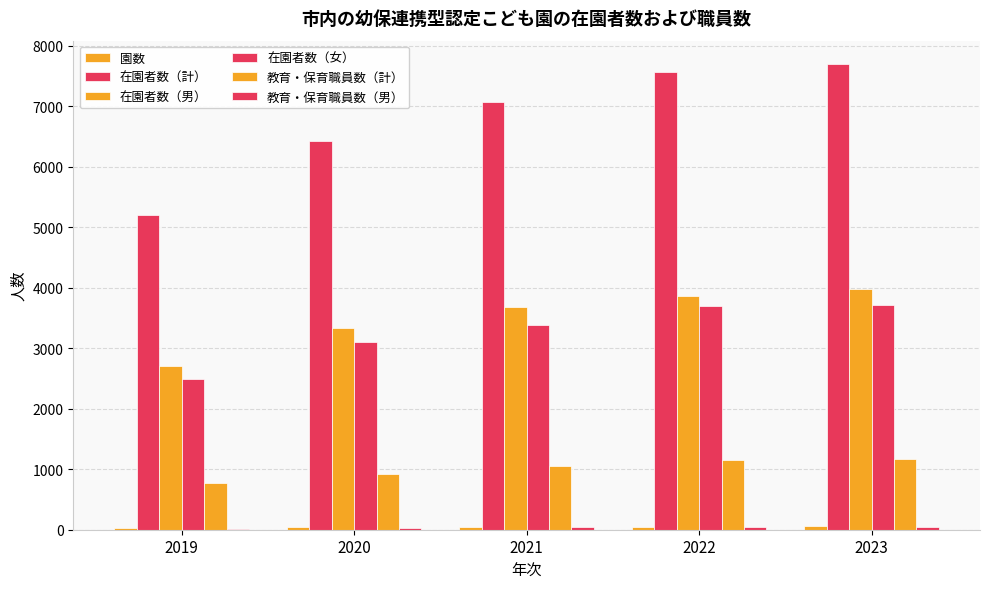

How many categories are shown in the chart?

5